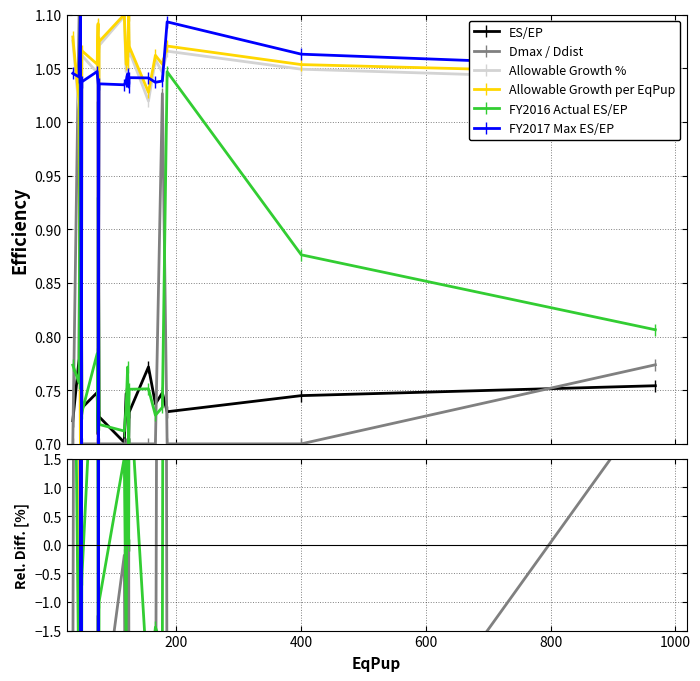

How many data points does each series have?

20